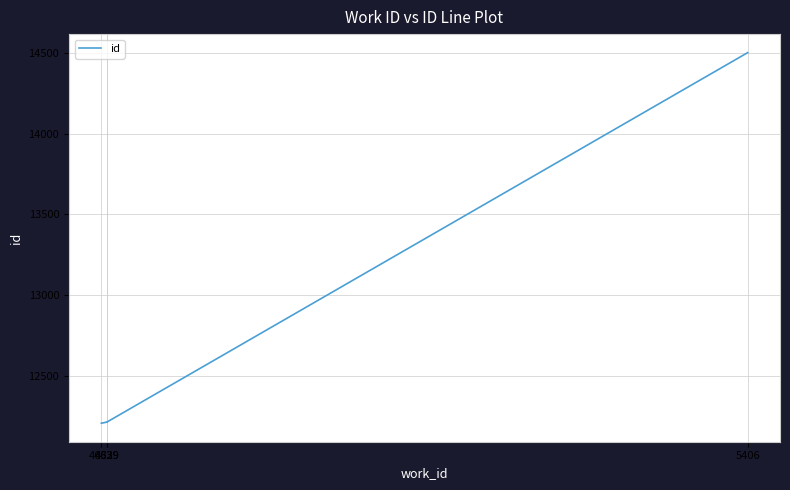

At which category does the chart reach its peak across all series?

5406